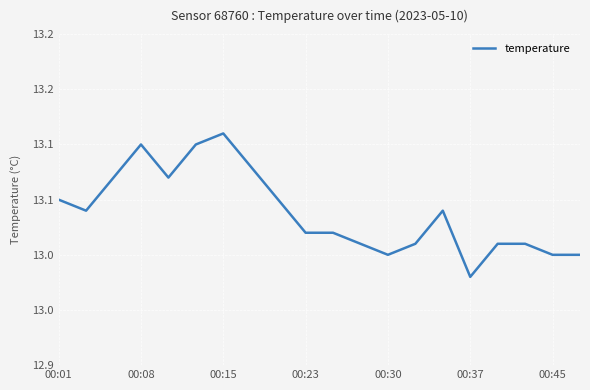

True or false: the data has more than 0 interior local peaks.

True